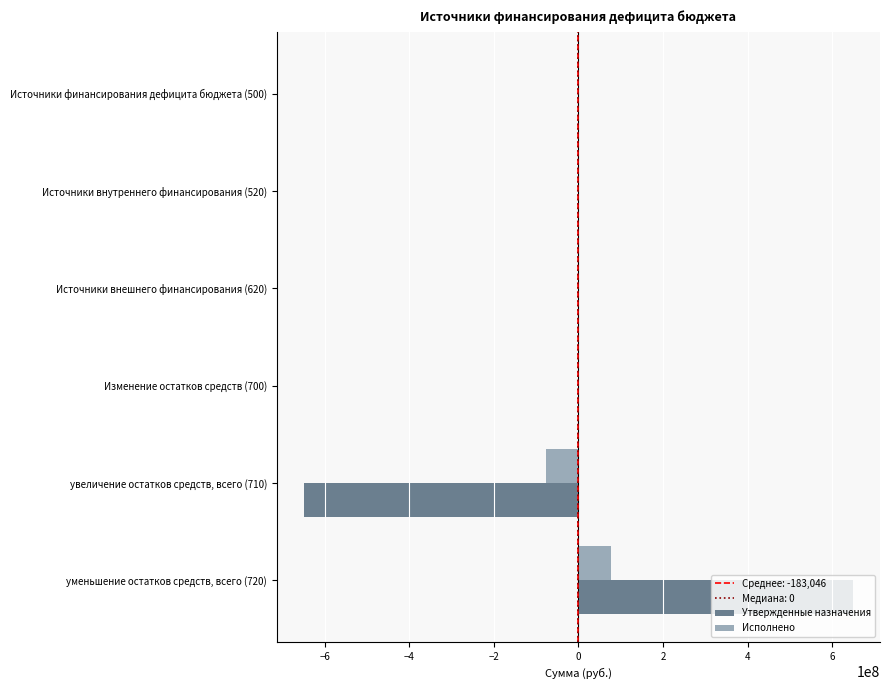

Is the value of Утвержденные назначения at Источники внутреннего финансирования (520) greater than the value of Исполнено at увеличение остатков средств, всего (710)?

Yes